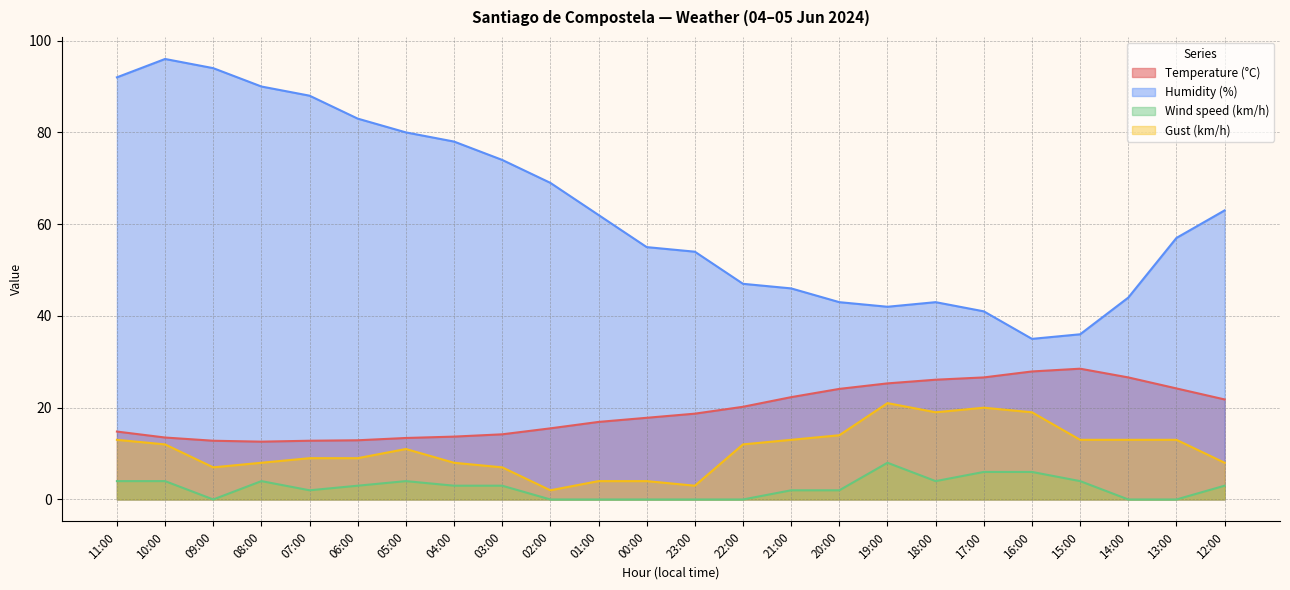

How many interior local valleys does the Temperature (°C) series have?

1